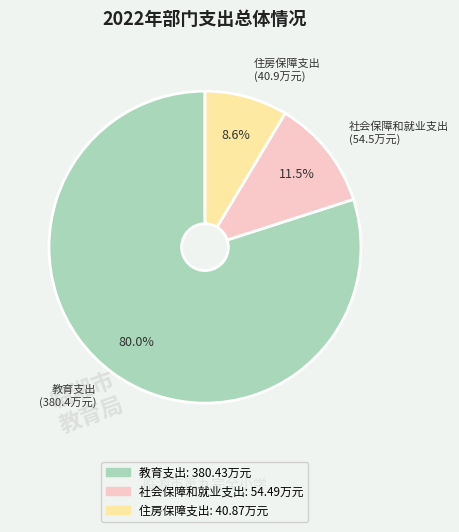

Between 教育支出 and 社会保障和就业支出, which is larger?

教育支出